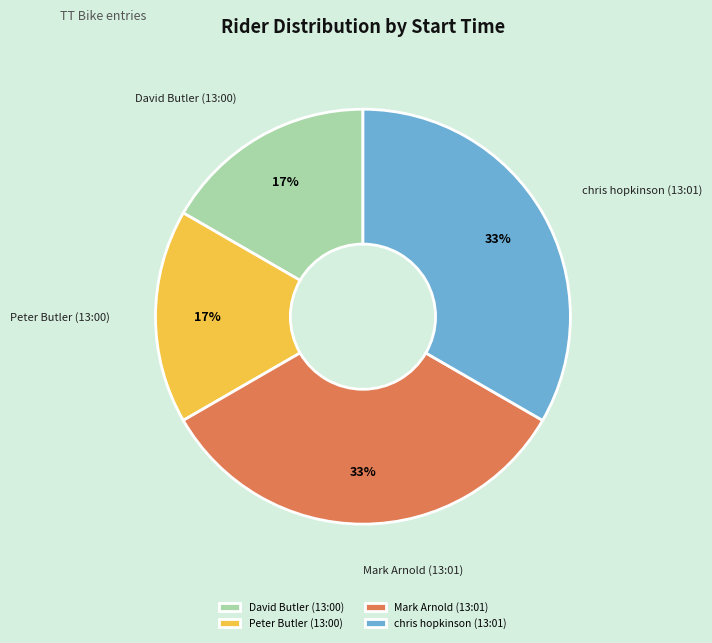

To the nearest percent, what is the average slice percentage?

25%